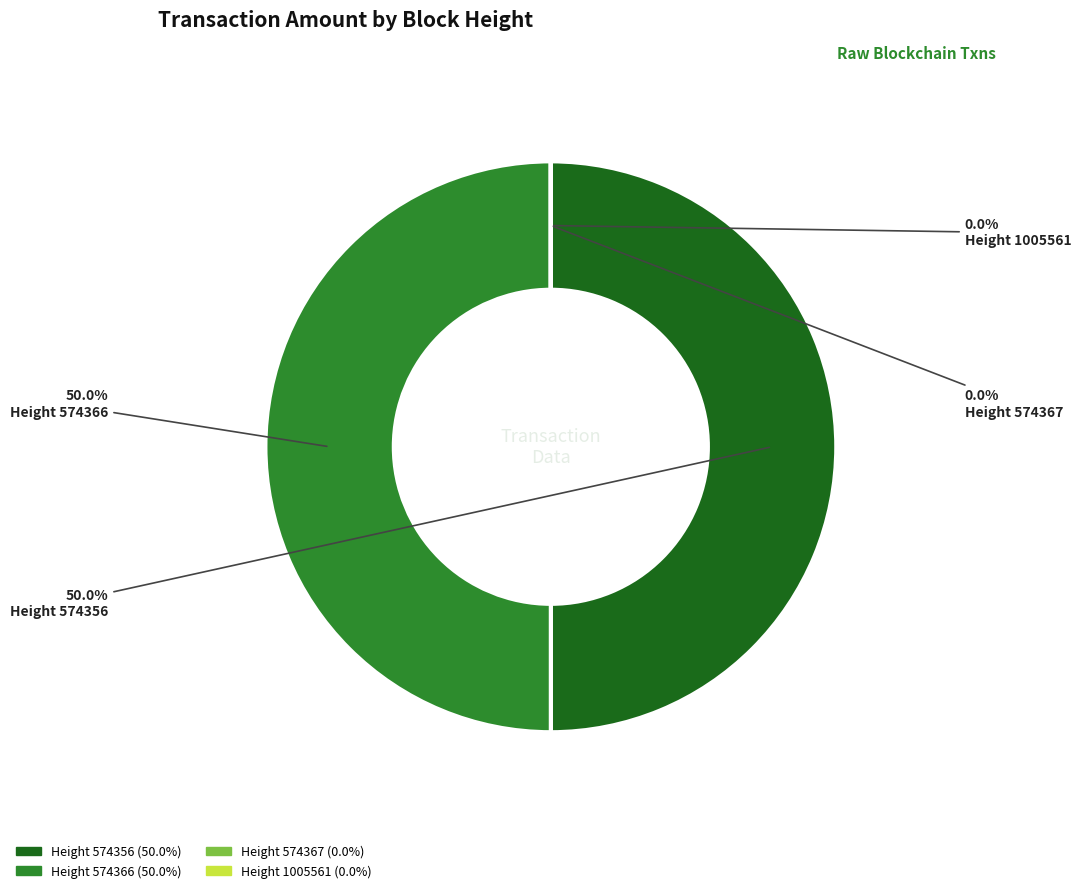

To the nearest percent, what is the difference between the largest and smallest slice percentages?

50%